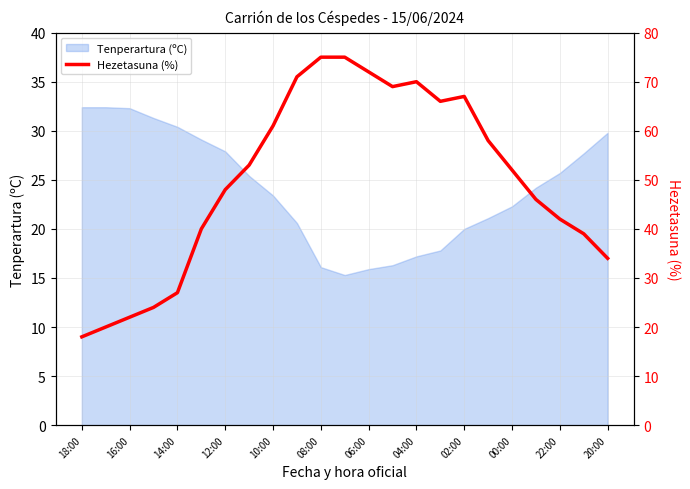

Is it true that Tenperartura (ºC) equals 32.3 at 16:00?

True